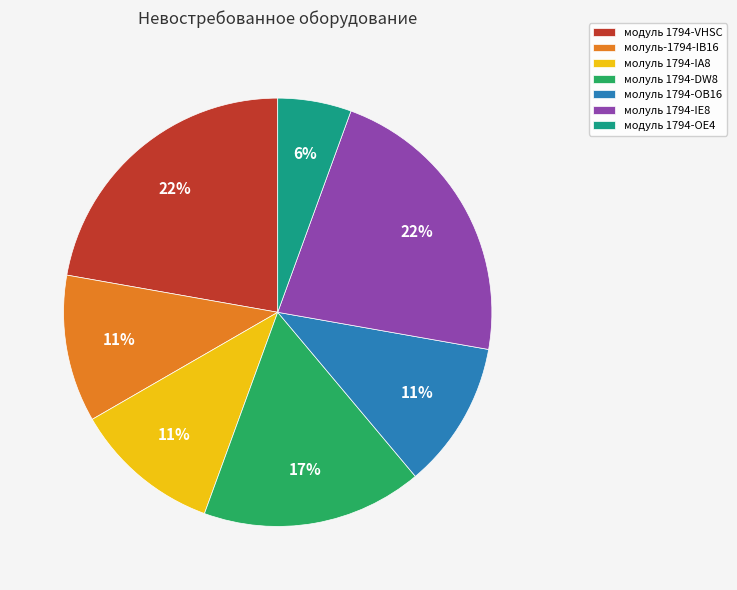

Combined, do модуль 1794-OE4 and модуль 1794-VHSC account for over 50%?

No